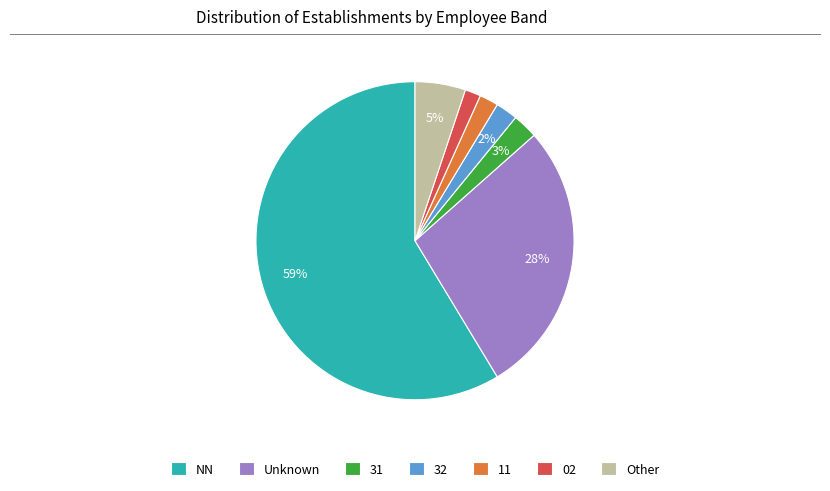

To the nearest percent, what is the difference between the 02 and Unknown slice percentages?

26%